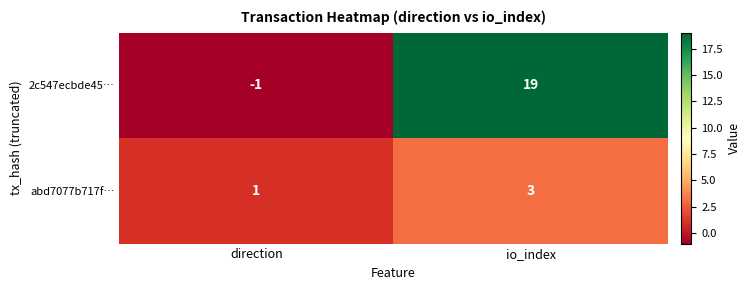

List the series in order of their overall mean, lowest first.

abd7077b717f…, 2c547ecbde45…